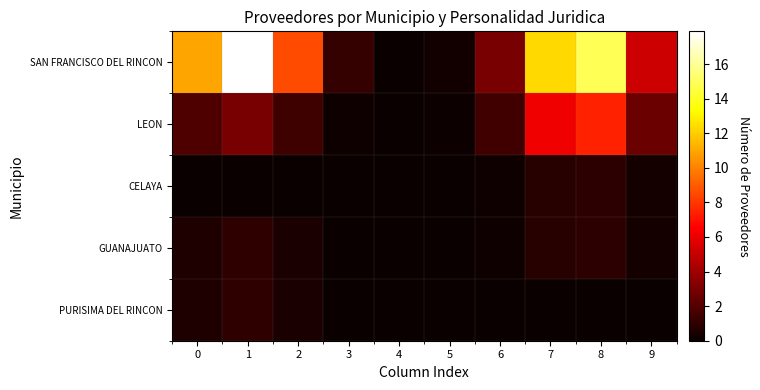

Which series has the largest range (max minus min)?

SAN FRANCISCO DEL RINCON